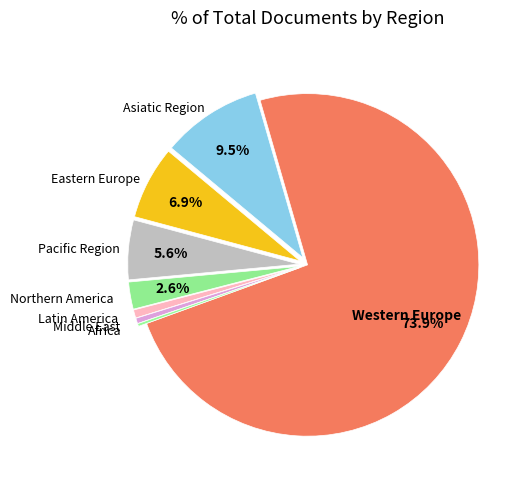

To the nearest percent, what is the difference between the largest and smallest slice percentages?

74%